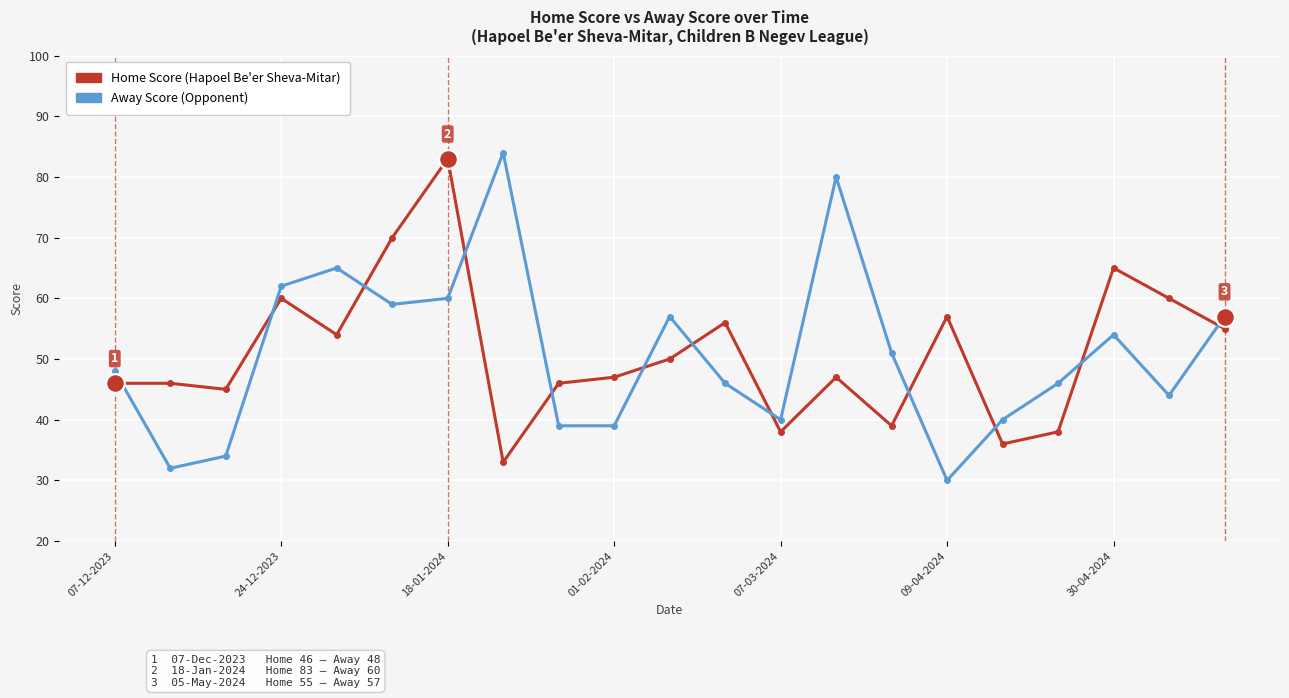

What is the minimum value shown in the chart?

30